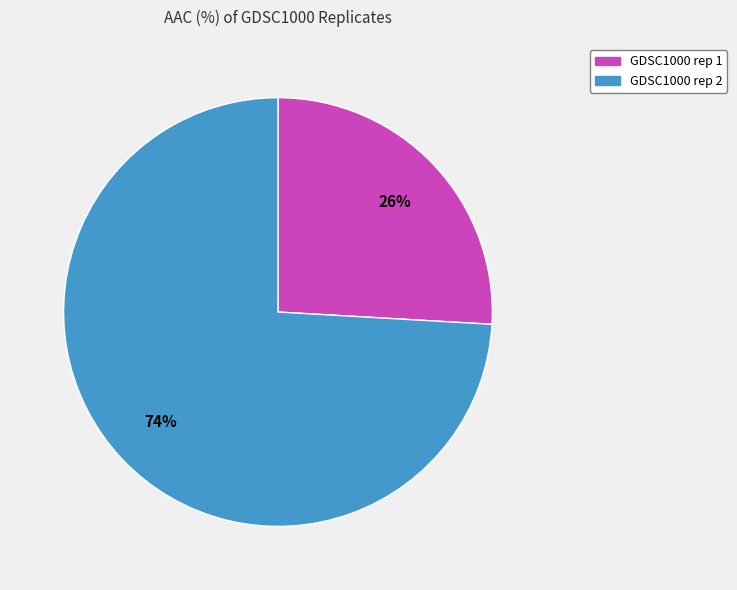

Is there a majority slice in this chart?

Yes